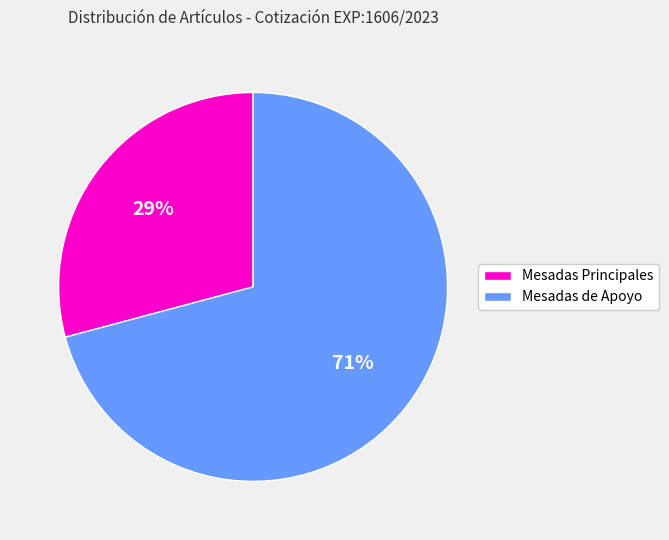

How many slices are in this pie chart?

2